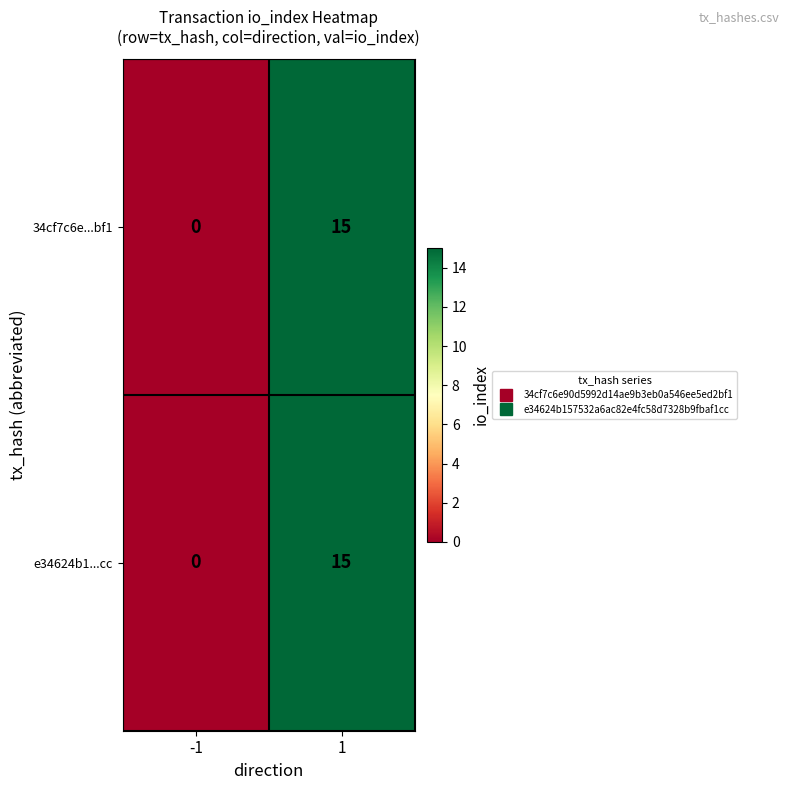

Reading left to right, transcribe all the data shown in this chart.

34cf7c6e...bf1: -1=0	1=15
e34624b1...cc: -1=0	1=15